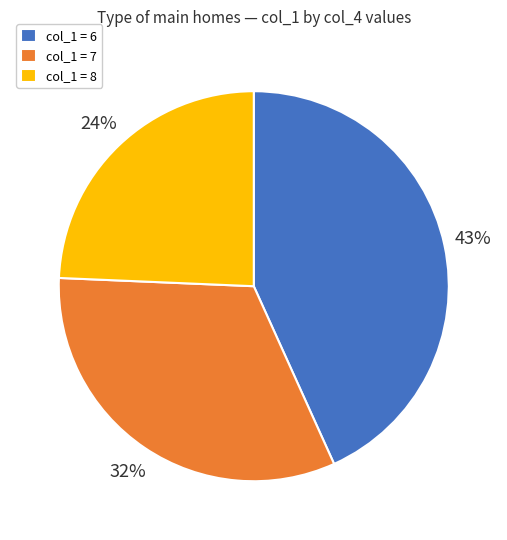

What percentage is the col_1 = 7 slice, to the nearest percent?

32%